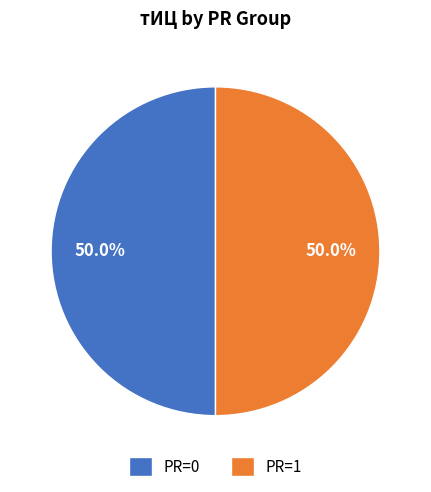

What is the ratio of the value at PR=0 to the value at PR=1?

1.0